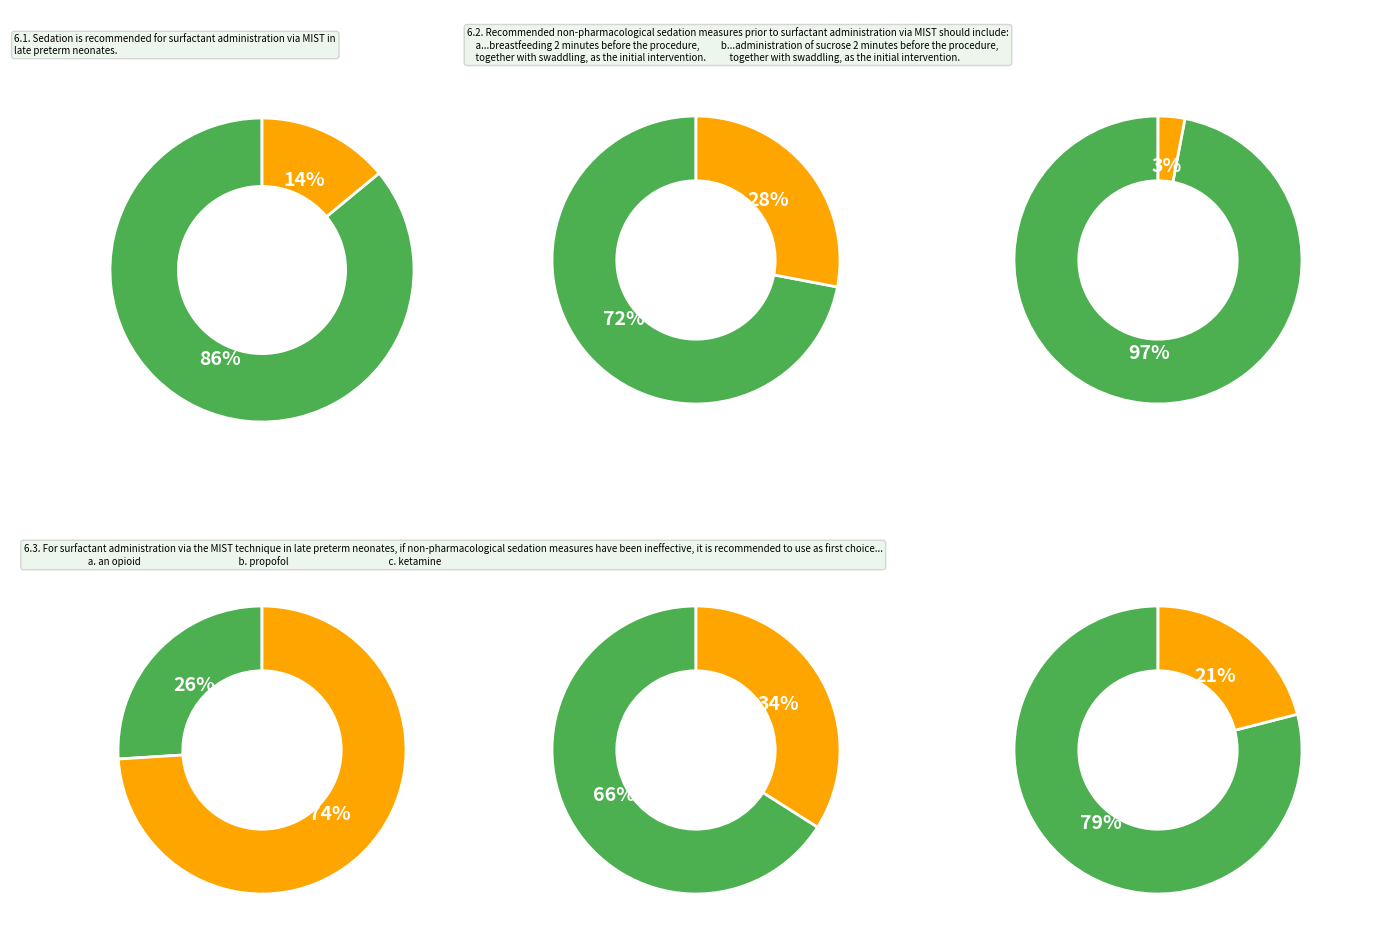

The 7 slice represents 1% of the pie. True or false?

False